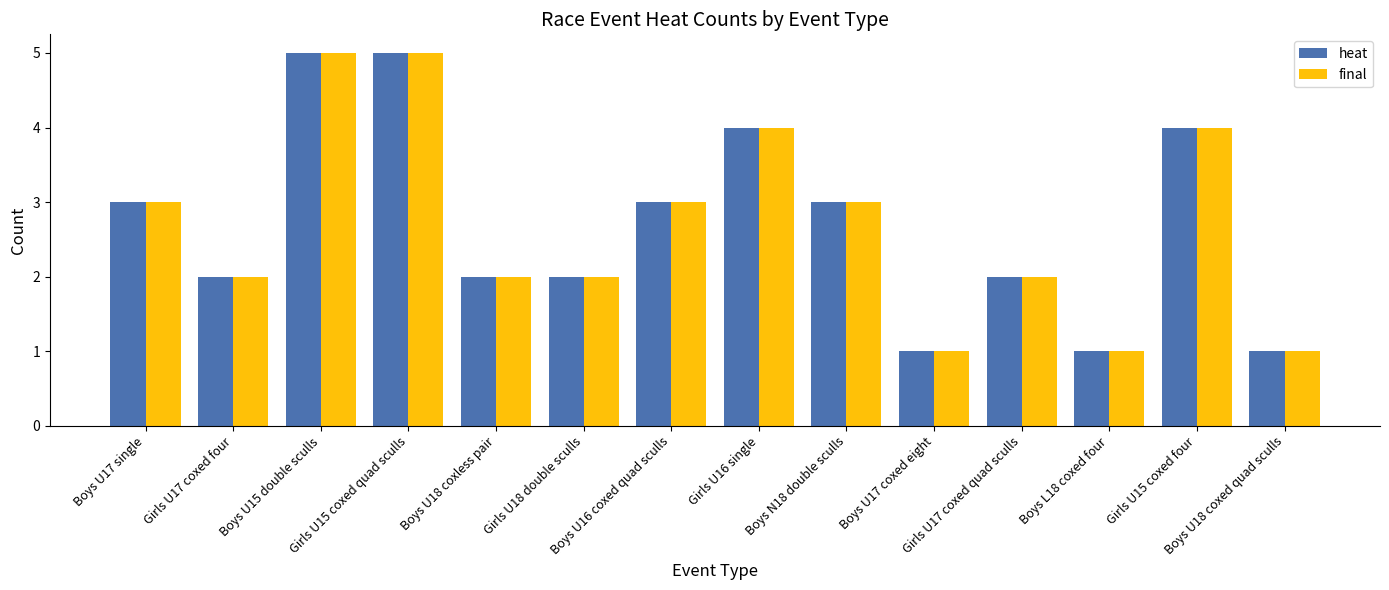

Is the value of final at Boys L18 coxed four greater than the value of heat at Girls U15 coxed quad sculls?

No